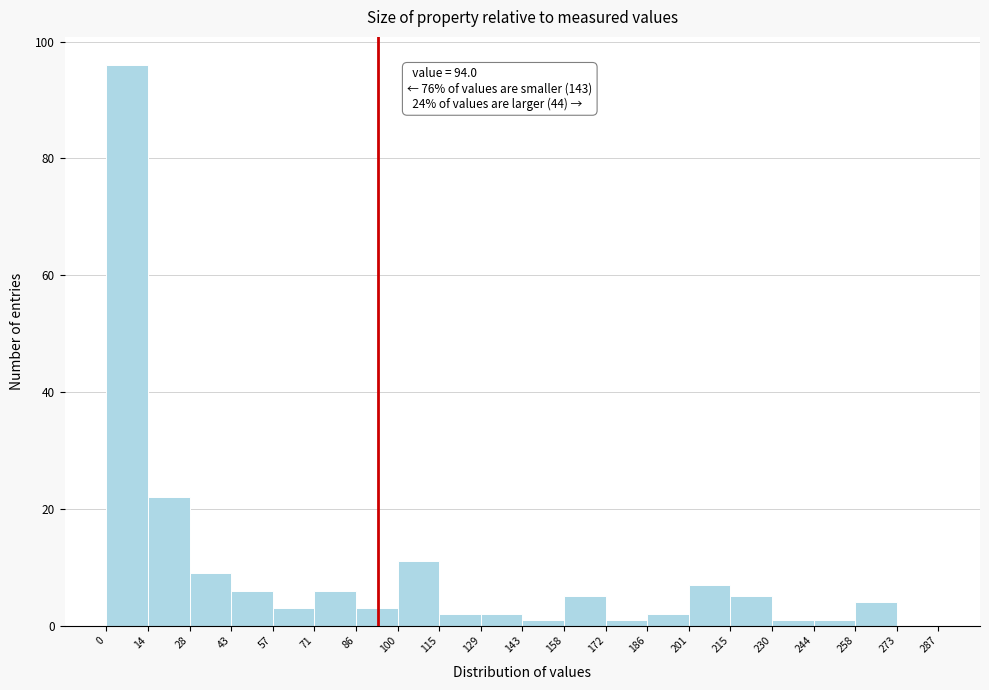

Over which range of the x-axis is the bar tallest?

0 to 14